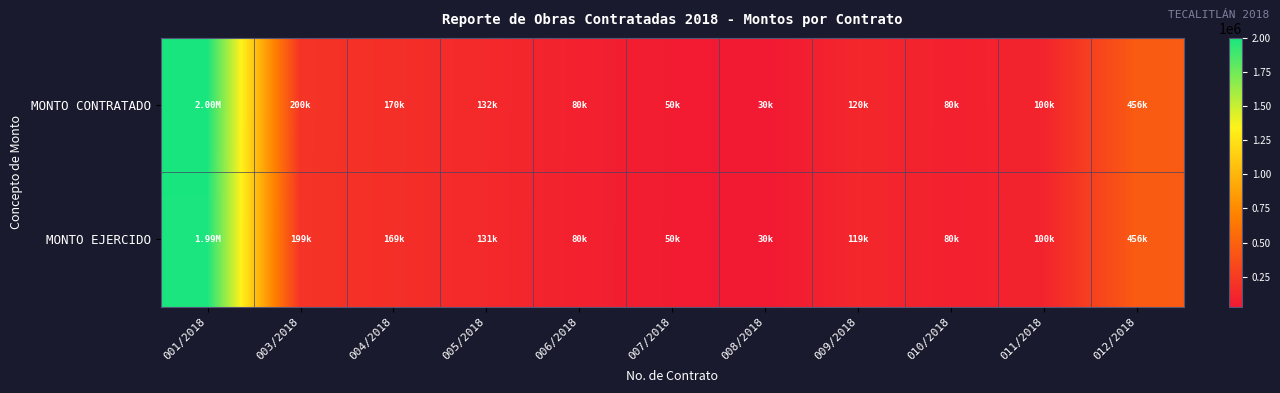

What is the smallest value displayed?

29850.0